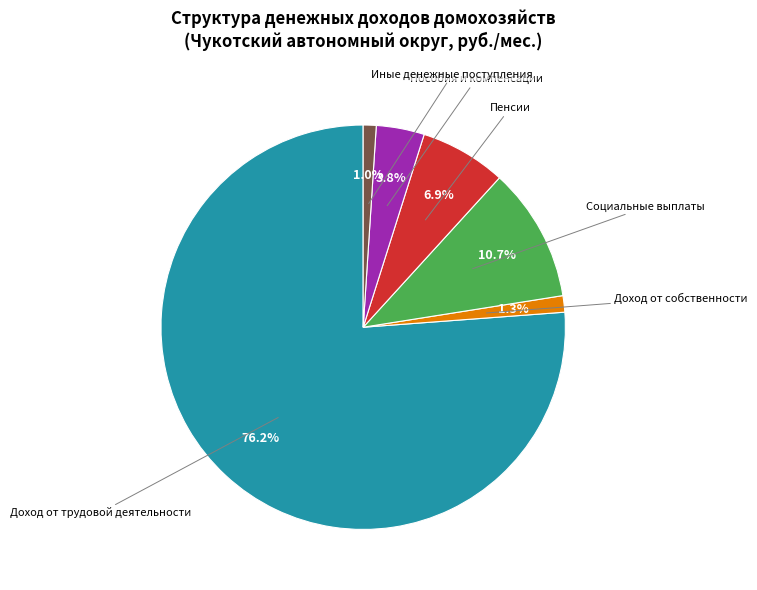

Which category accounts for the majority?

Доход от трудовой деятельности